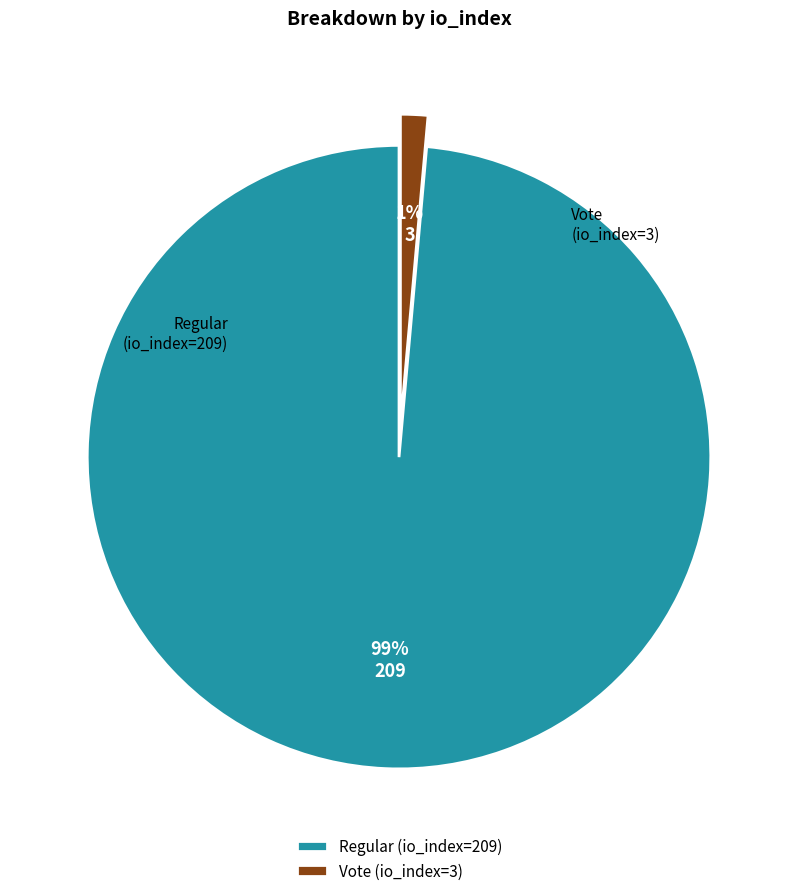

Which category has the smallest portion of the pie?

Vote (io_index=3)